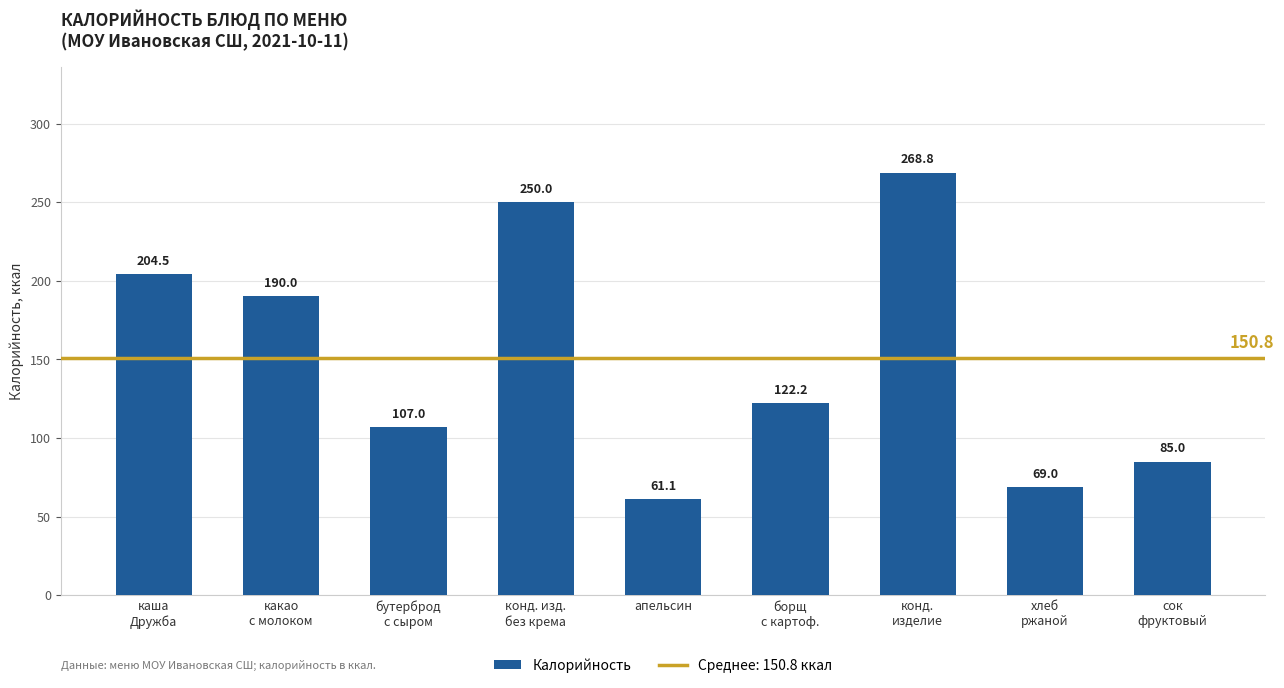

What is the value of the 1st bar from the left?

204.5